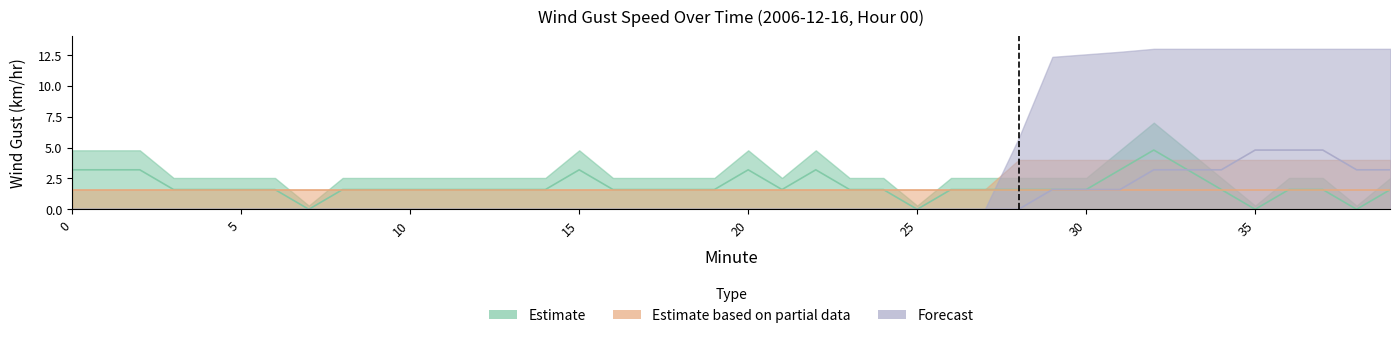

How many interior local valleys does the Estimate series have?

5